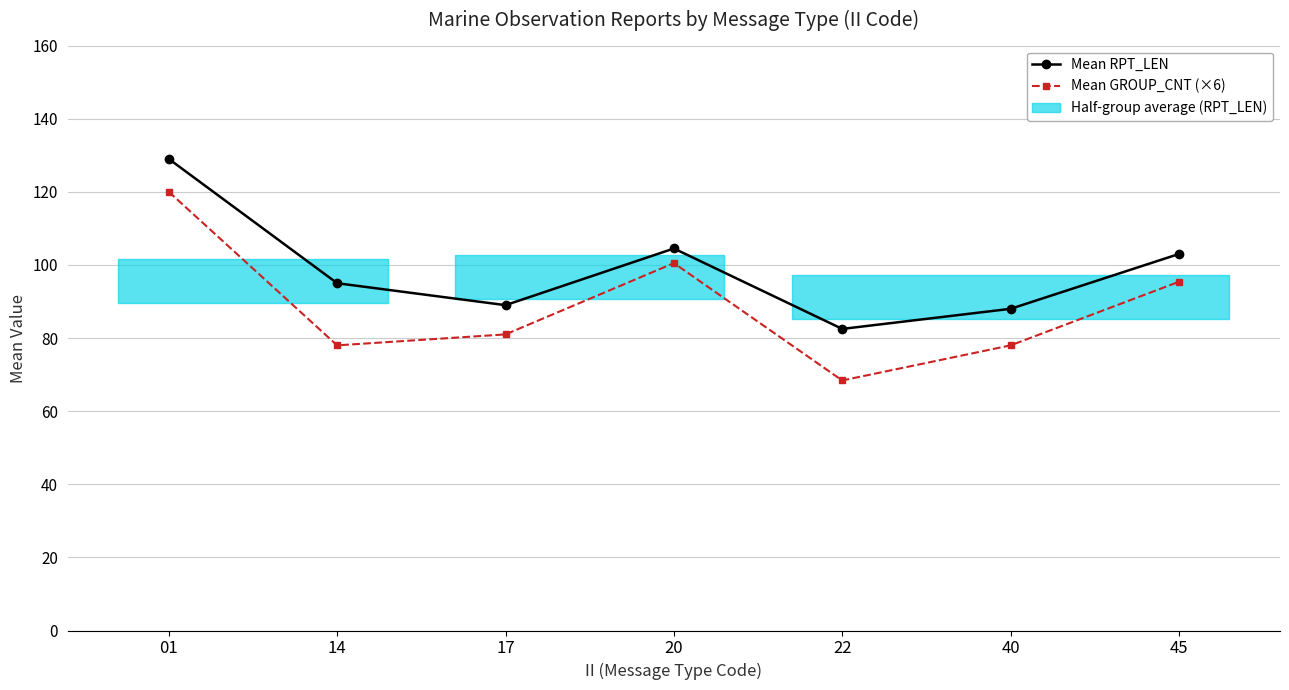

Reading right to left, transcribe all the data shown in this chart.

Mean RPT_LEN: 103.0	88.0	82.5	104.5	89.0	95.0	129.0
Mean GROUP_CNT (×6): 95.4	78.0	68.4	100.5	81.0	78.0	120.0